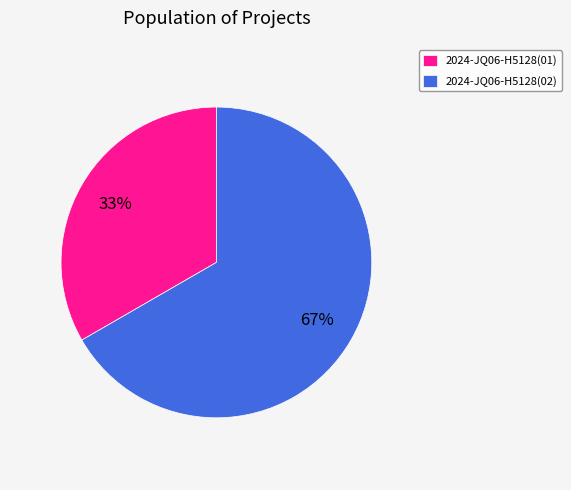

Which slice is the largest?

2024-JQ06-H5128(02)